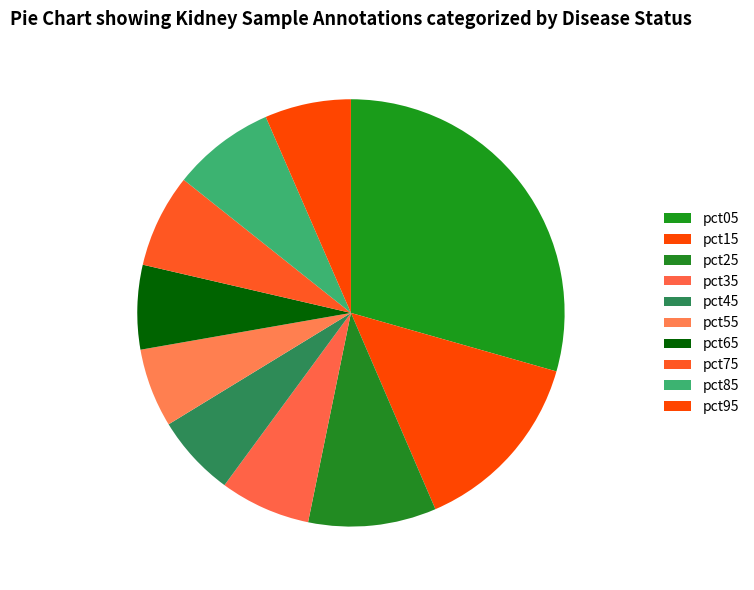

Is there a majority slice in this chart?

No